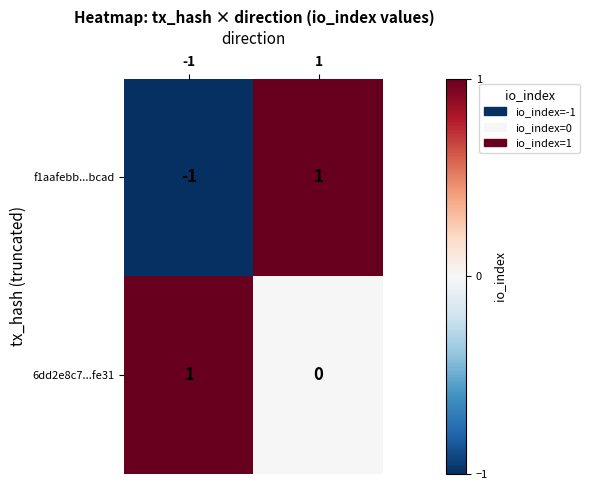

The value of 6dd2e8c7...fe31 at -1 is 1. True or false?

True